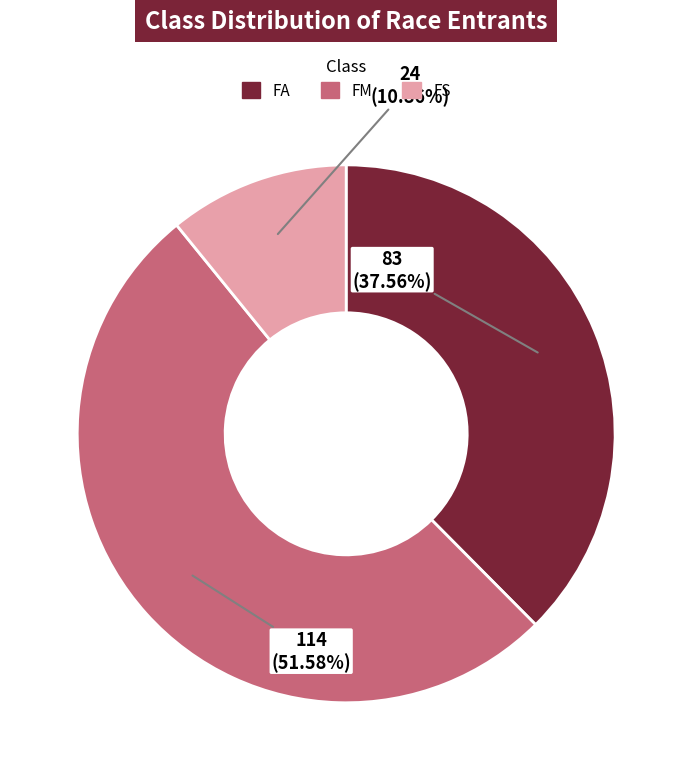

To the nearest percent, what is the difference between the largest and smallest slice percentages?

41%